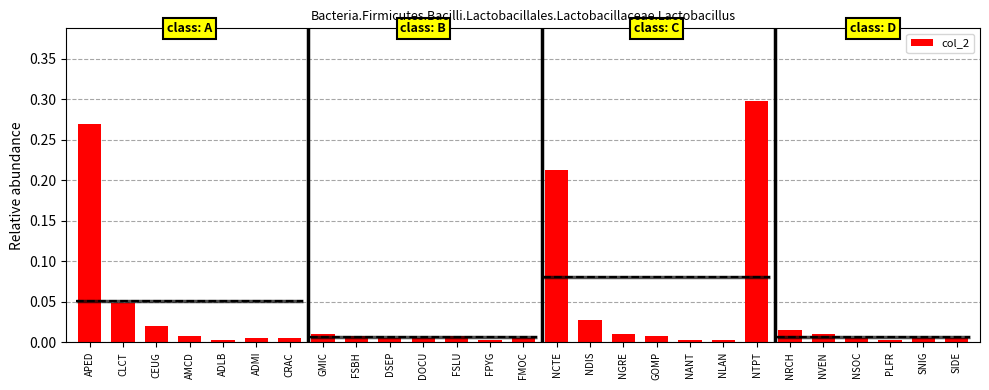

List the labels in order of value, largest first.

NTPT, APED, NCTE, CLCT, NDIS, CEUG, NRCH, GMIC, NGRE, NVEN, AMCD, FSBH, FSLU, GOMP, ADMI, CRAC, DSEP, DOCU, FMOC, NSOC, SNIG, SIDE, ADLB, FPYG, NANT, NLAN, PLFR